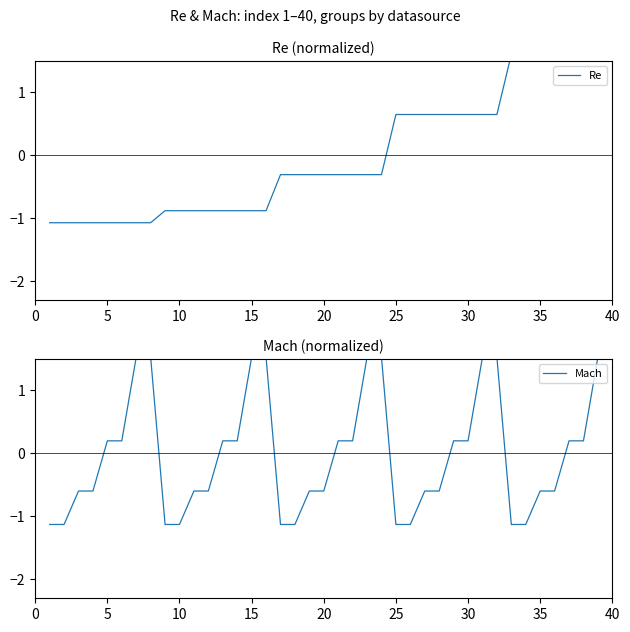

What is the maximum value shown in the chart?

1.6